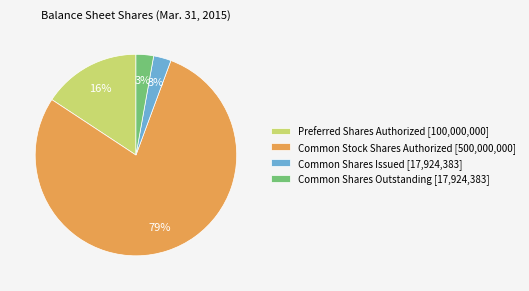

Which category accounts for the majority?

Common Stock Shares Authorized [500,000,000]